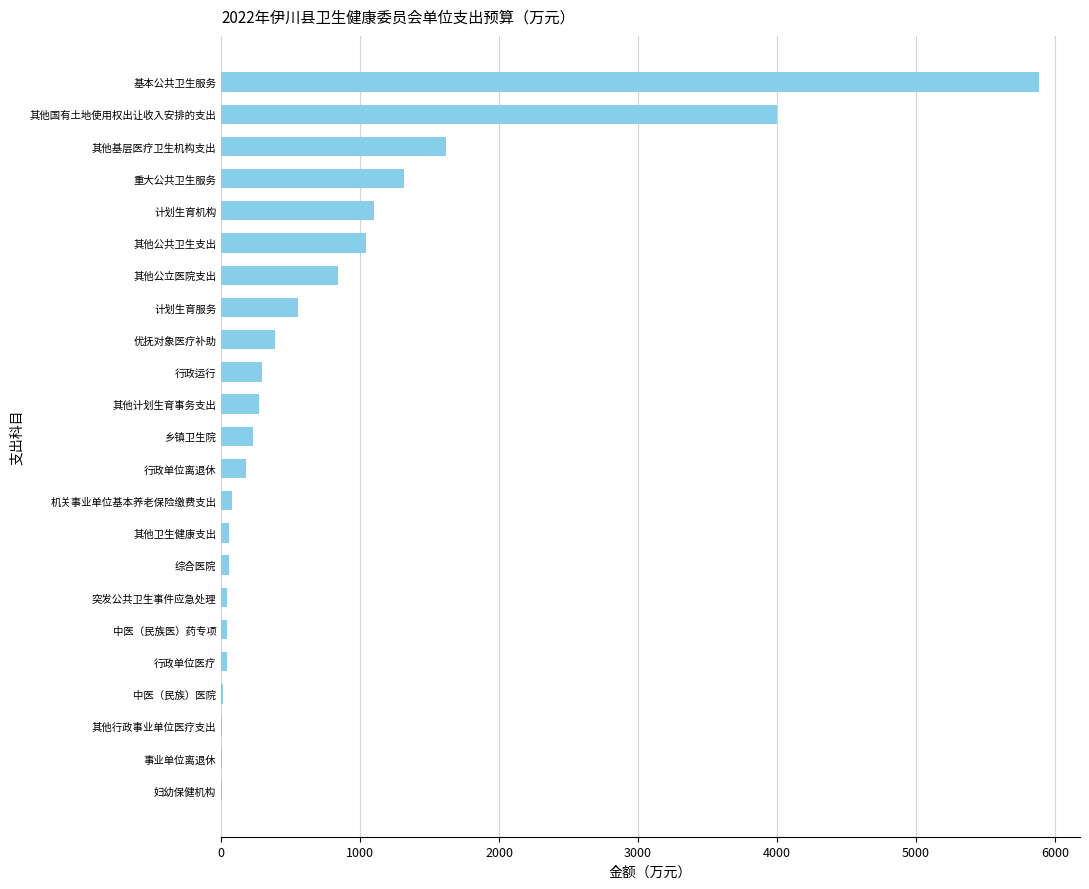

Does the chart contain stacked bars?

No